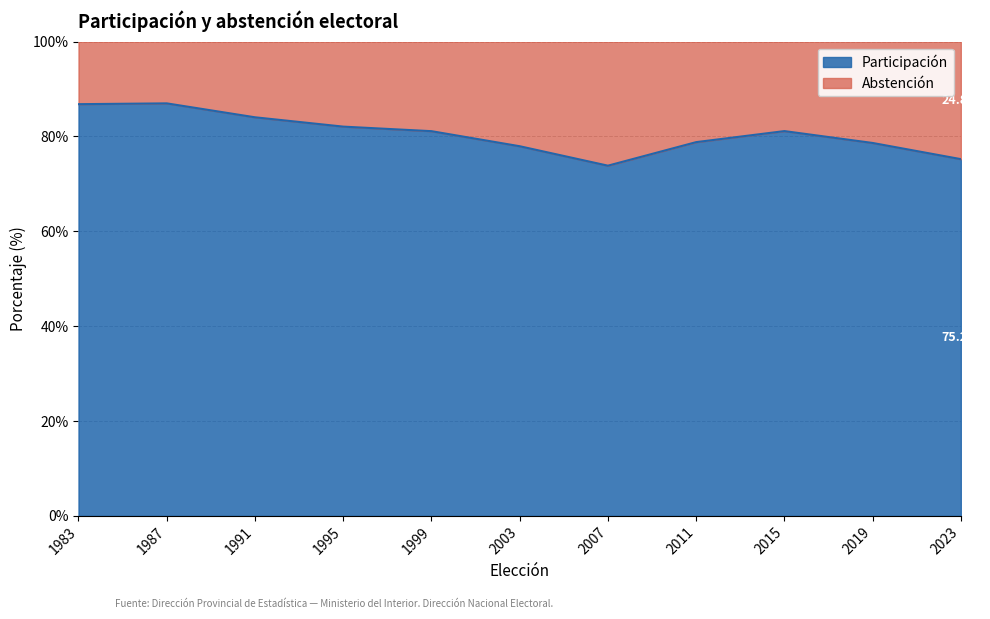

What is the value of the 11th point from the left?

75.2